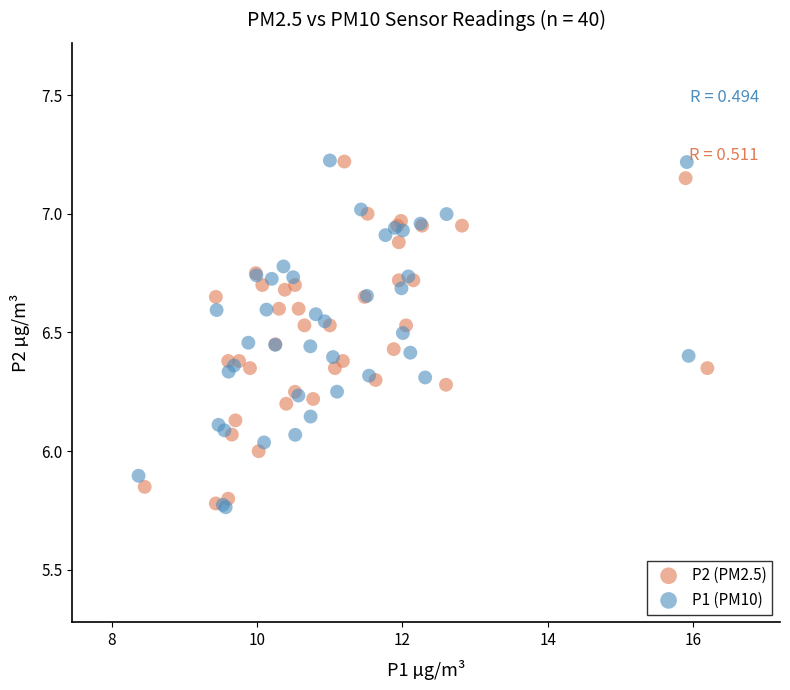

What are all the series names shown in the legend?

P2 (PM2.5), P1 (PM10)